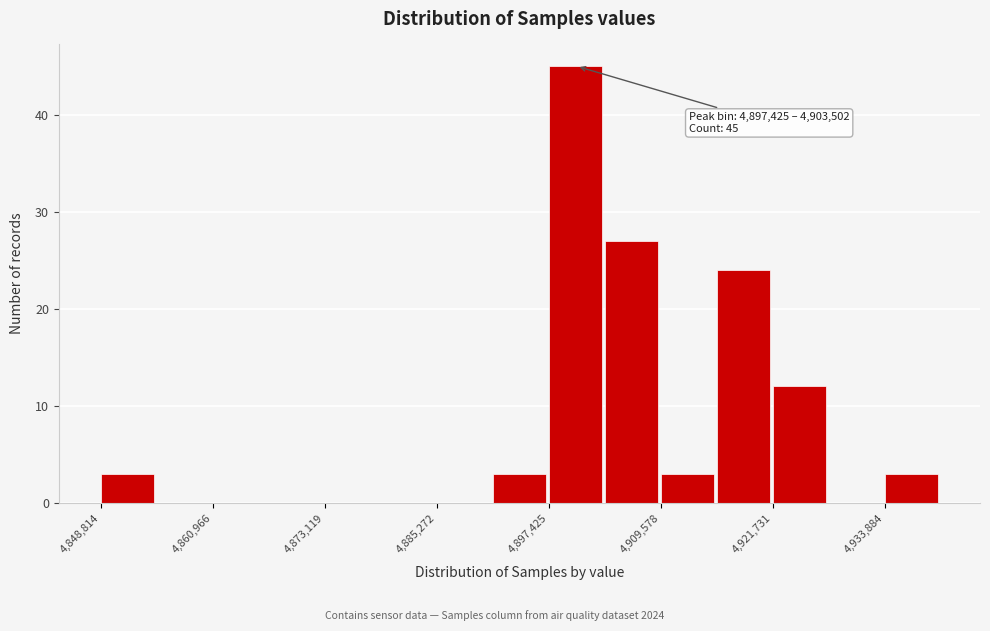

Around what value on the x-axis is the tallest bar? Give the approximate position of its centre, as read against the axis.

4900000